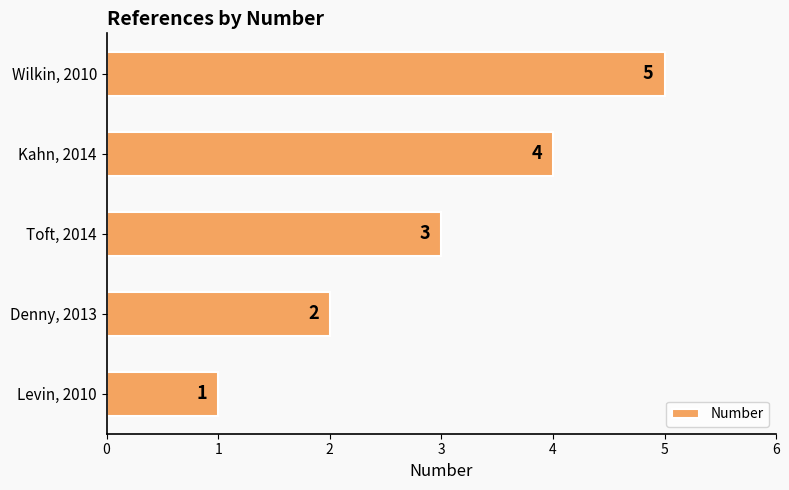

What is the difference between the maximum and minimum values?

4